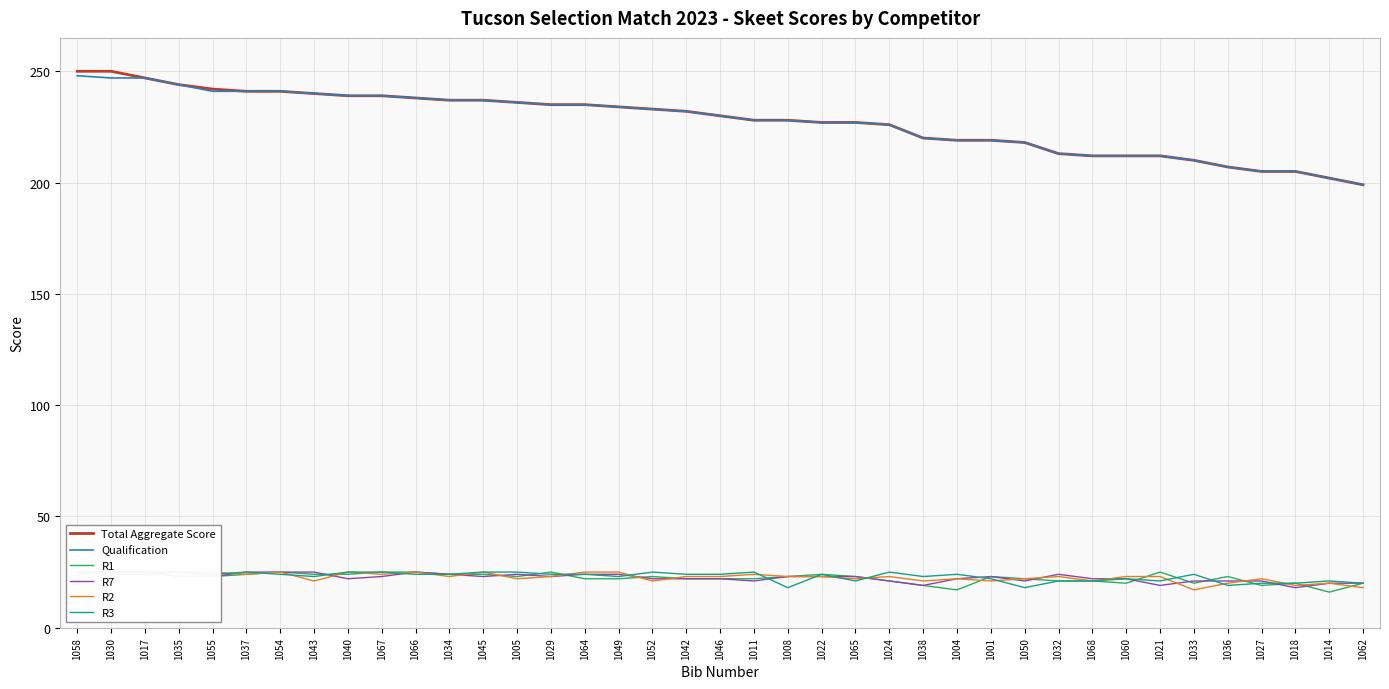

What are all the series names shown in the legend?

Total Aggregate Score, Qualification, R1, R7, R2, R3